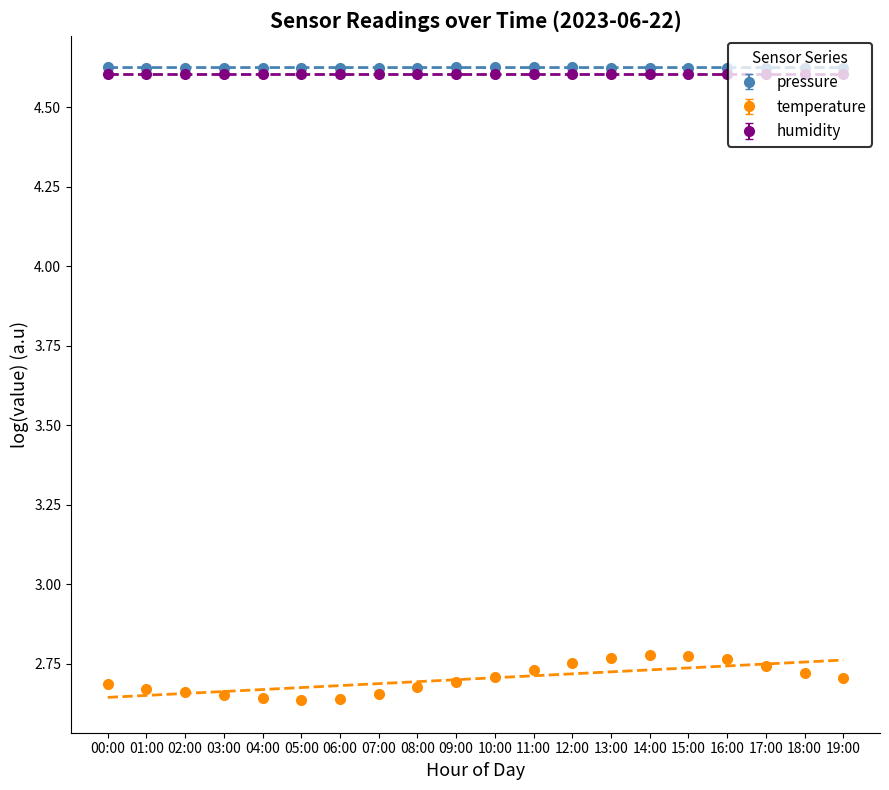

True or false: pressure and temperature cross at least once.

False